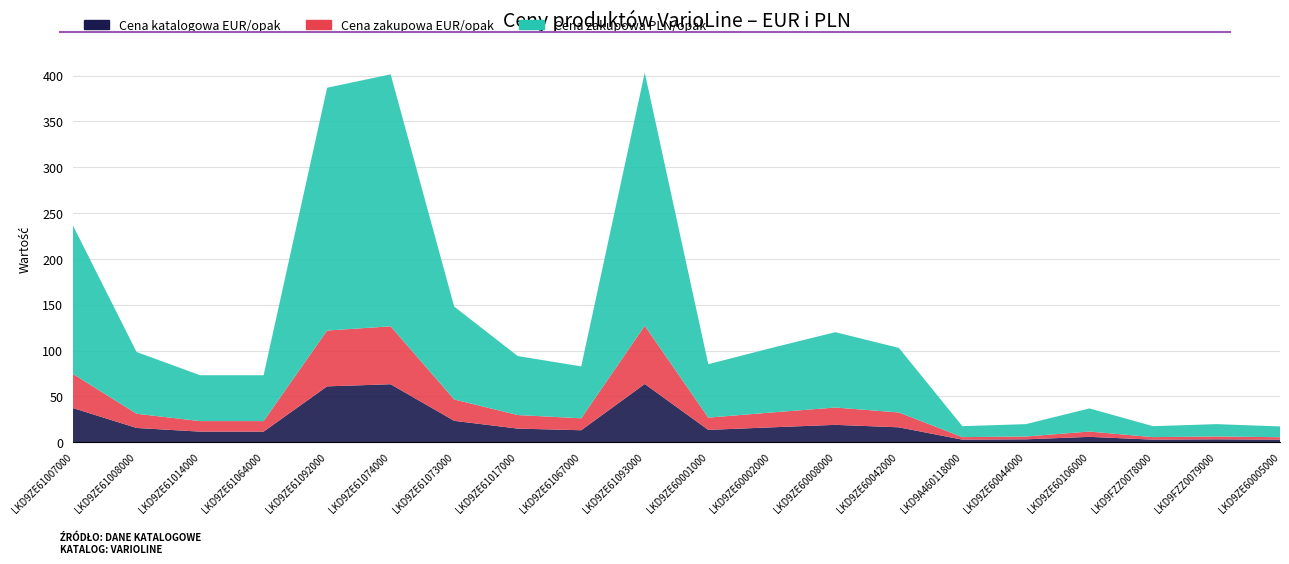

Reading left to right, transcribe all the data shown in this chart.

Cena katalogowa EUR/opak: 37.2	15.5	11.5	11.5	60.9	63.2	23.3	14.8	13.0	63.5	13.4	16.2	18.9	16.2	2.8	3.1	5.8	2.8	3.1	2.7
Cena zakupowa EUR/opak: 37.2	15.5	11.5	11.5	60.9	63.2	23.3	14.8	13.0	63.5	13.4	16.2	18.9	16.2	2.8	3.1	5.8	2.8	3.1	2.7
Cena zakupowa PLN/opak: 161.8	67.4	50.0	50.0	264.9	274.9	101.4	64.4	56.6	276.2	58.3	70.5	82.2	70.5	12.0	13.5	25.2	12.0	13.5	11.7